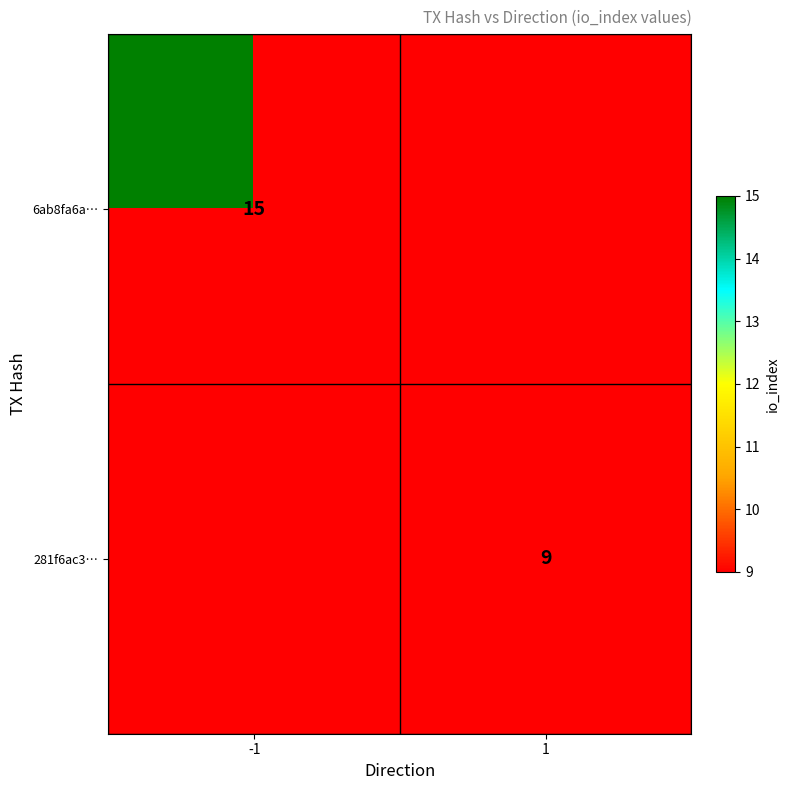

The 281f6ac3… series shows 9 at 1. True or false?

True